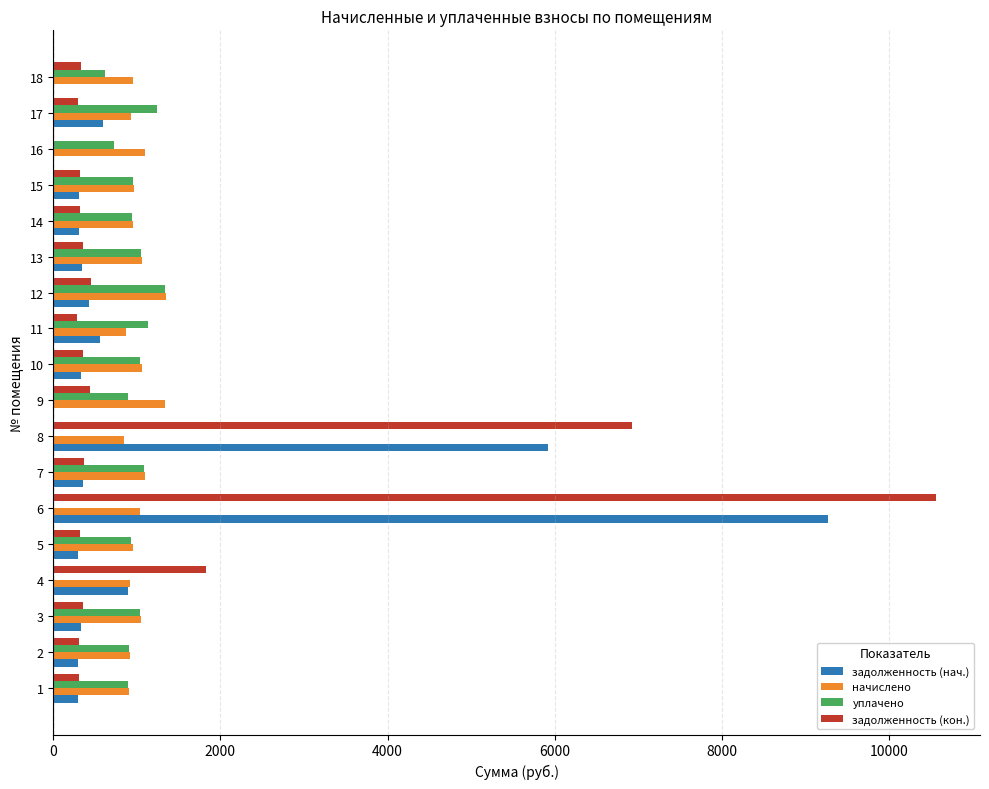

At which category is the sum across all series the highest?

6